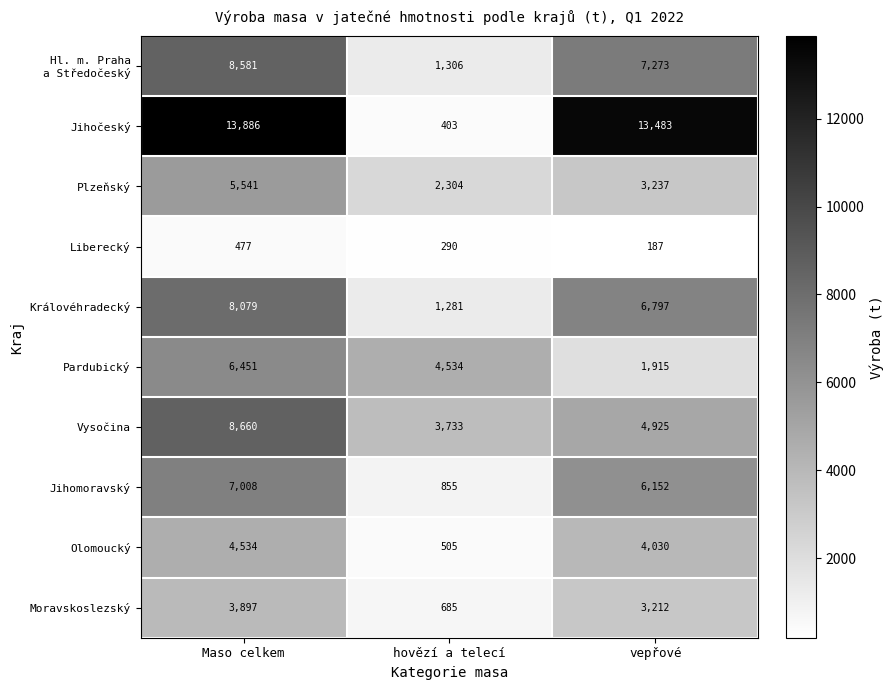

List the labels in order of Pardubický value, largest first.

Maso celkem, hovězí a telecí, vepřové